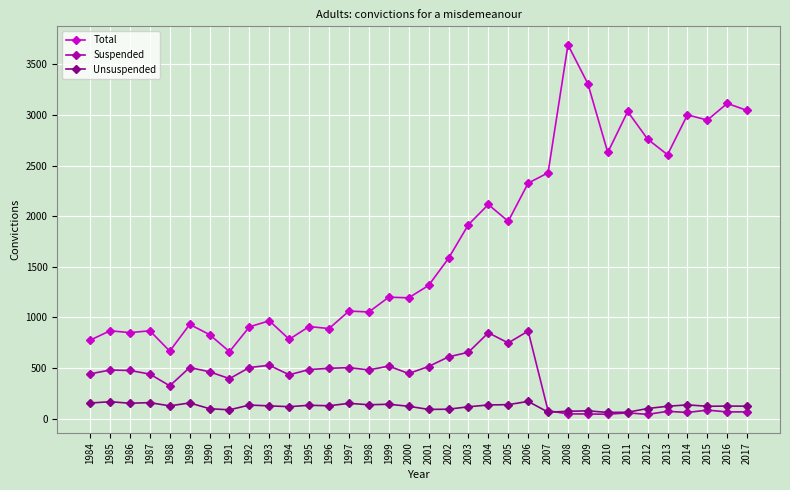

At 2006, list the series in order from largest to smallest.

Total, Suspended, Unsuspended